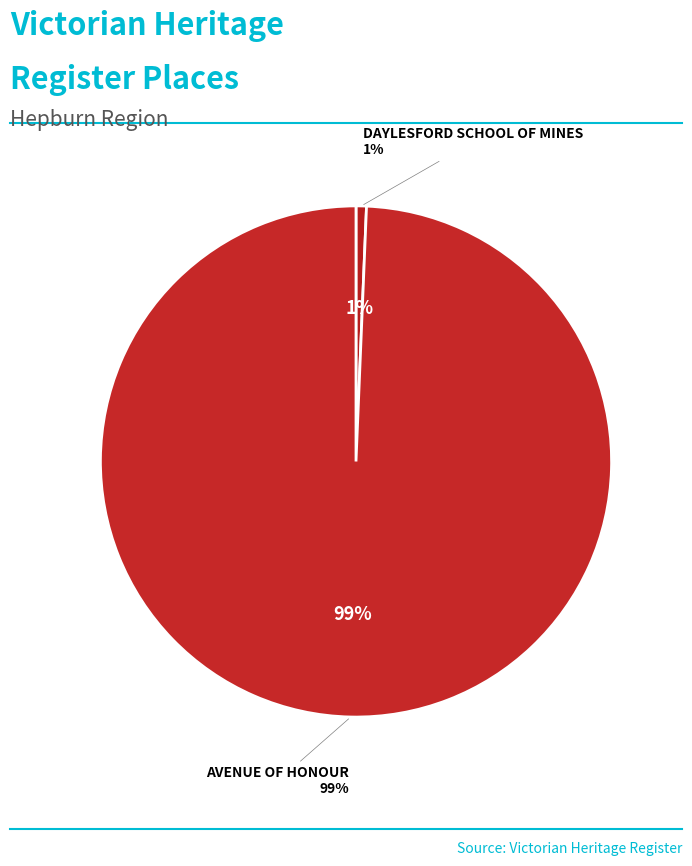

Rank the categories by value from highest to lowest.

AVENUE OF HONOUR, DAYLESFORD SCHOOL OF MINES